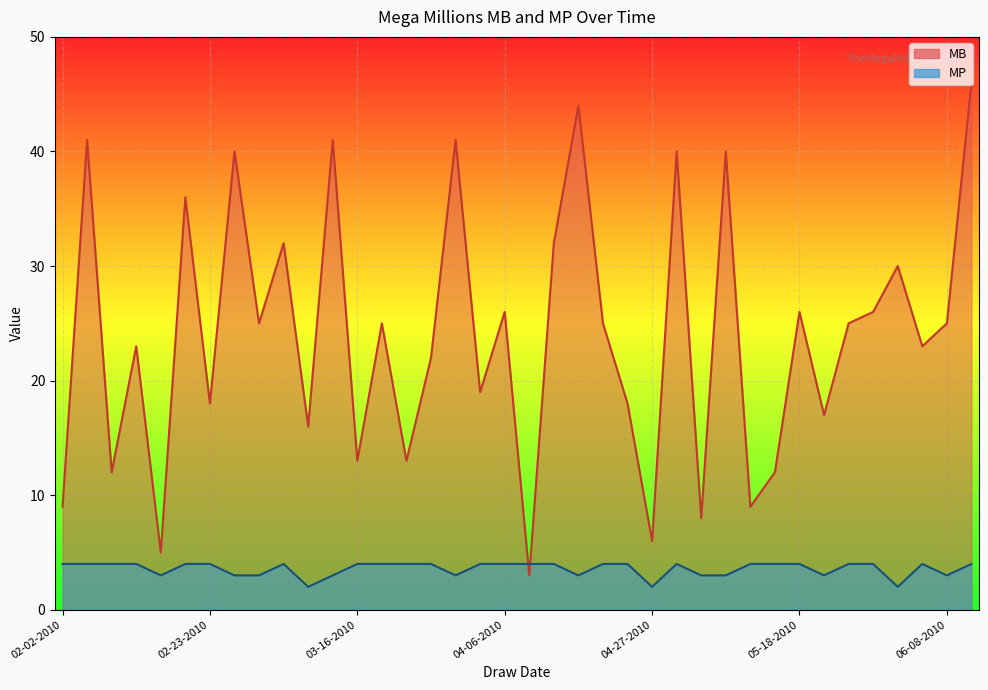

List the labels in order of MB value, largest first.

06-11-2010, 04-16-2010, 02-05-2010, 03-12-2010, 03-30-2010, 02-26-2010, 04-30-2010, 05-07-2010, 02-19-2010, 03-05-2010, 04-13-2010, 06-01-2010, 04-06-2010, 05-18-2010, 05-28-2010, 03-02-2010, 03-19-2010, 04-20-2010, 05-25-2010, 06-08-2010, 02-12-2010, 06-04-2010, 03-26-2010, 04-02-2010, 02-23-2010, 04-23-2010, 05-21-2010, 03-09-2010, 03-16-2010, 03-23-2010, 02-09-2010, 05-14-2010, 02-02-2010, 05-11-2010, 05-04-2010, 04-27-2010, 02-16-2010, 04-09-2010